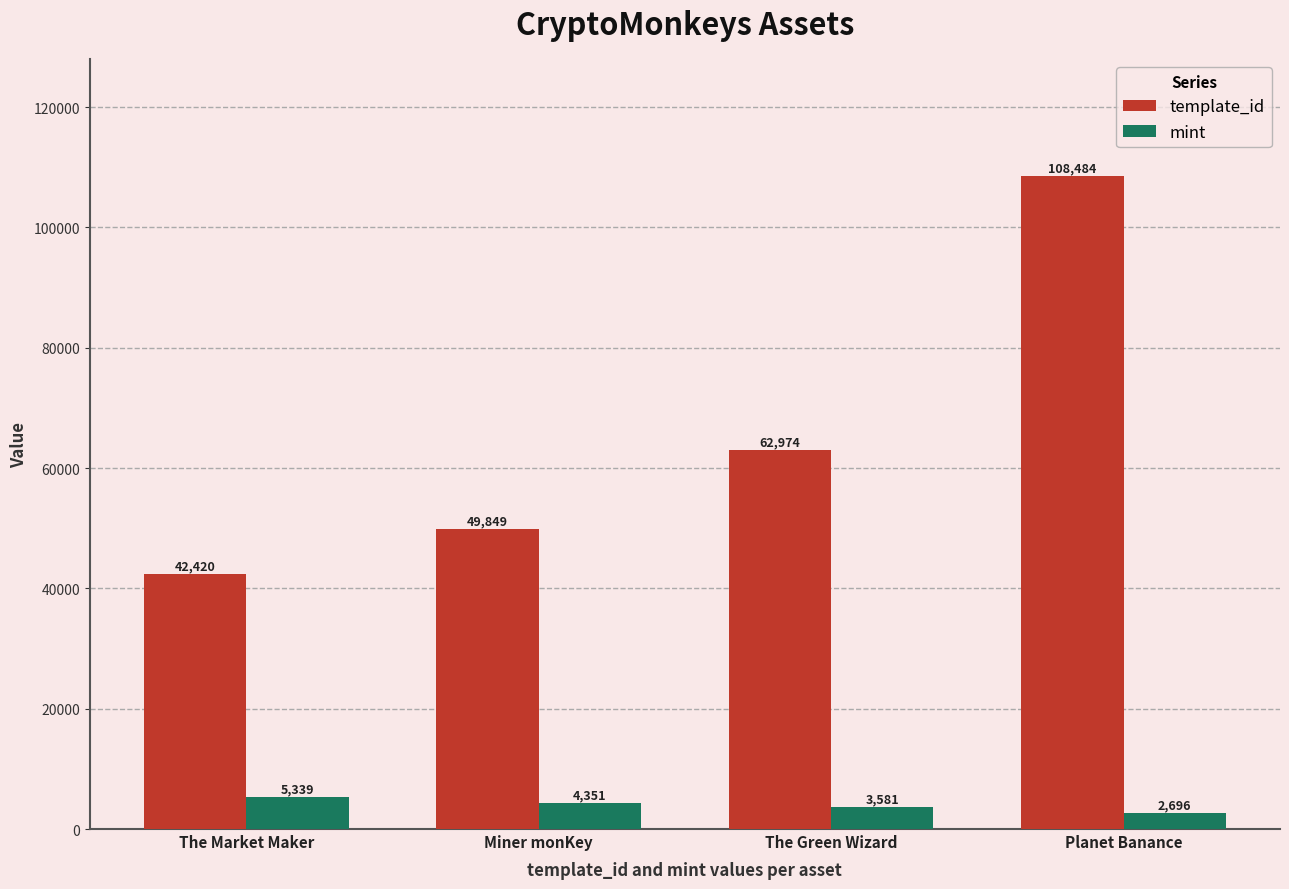

Which series has the largest range (max minus min)?

template_id